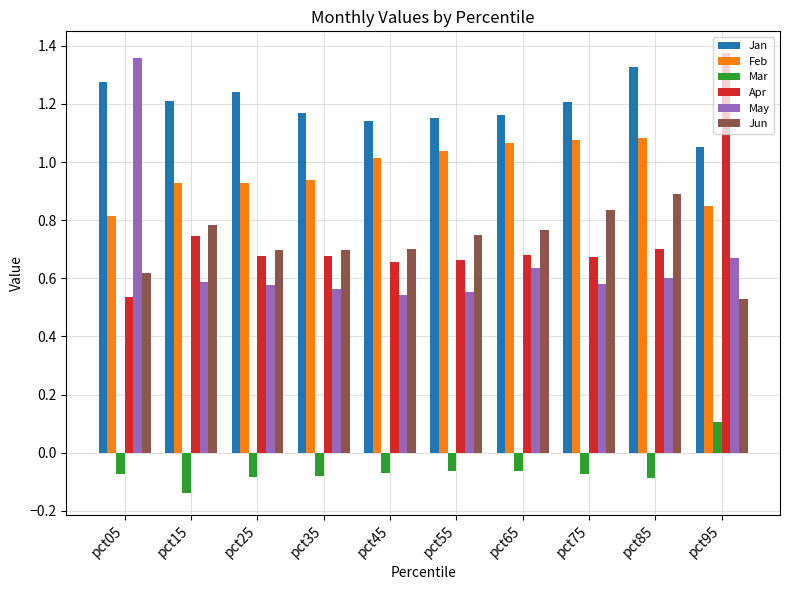

Which series has the largest total across all categories?

Jan